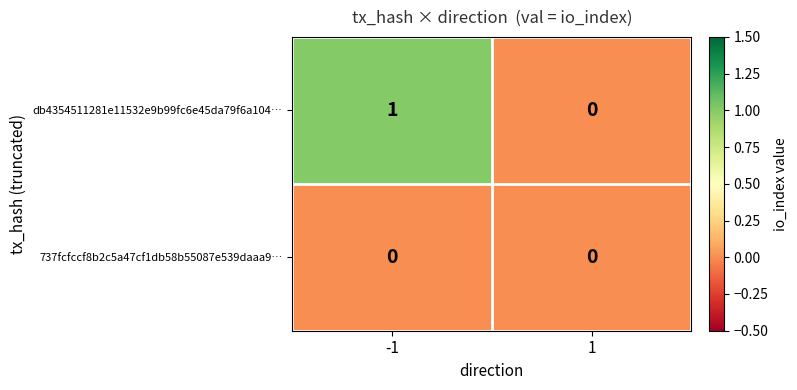

Which series has the largest total across all categories?

db4354511281e11532e9b99fc6e45da79f6a104…